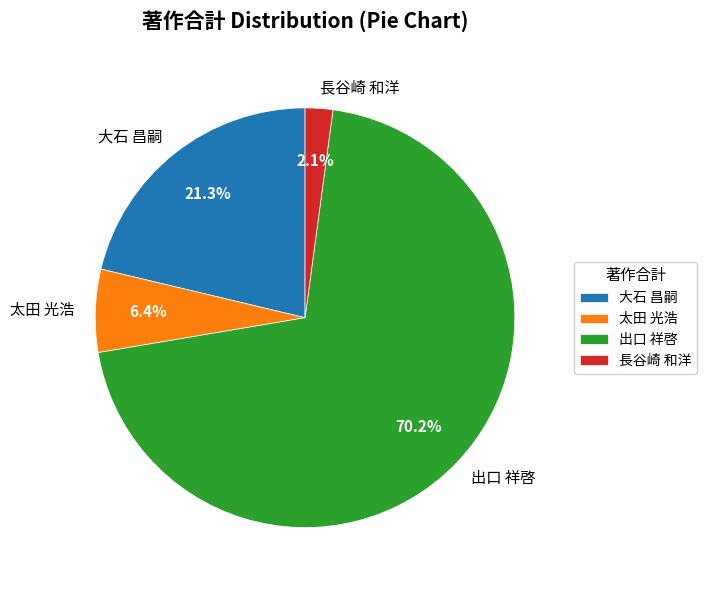

Is there a majority slice in this chart?

Yes